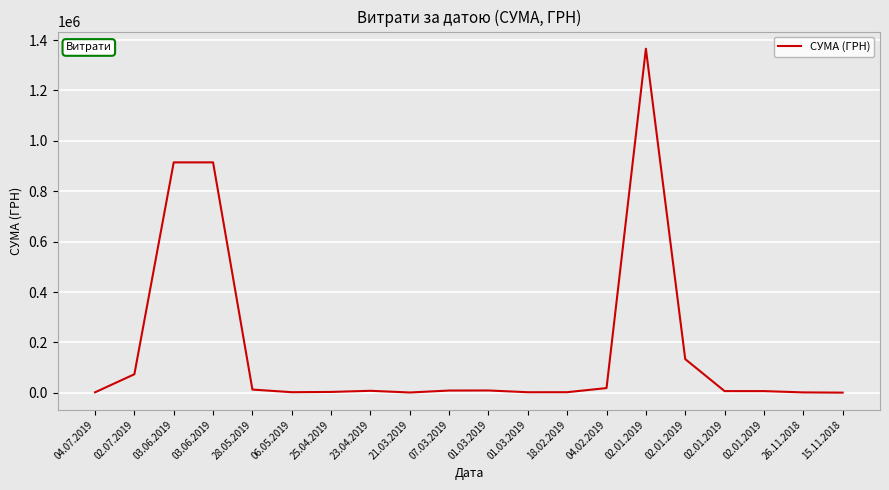

What is the label of the 19th point from the right?

02.07.2019